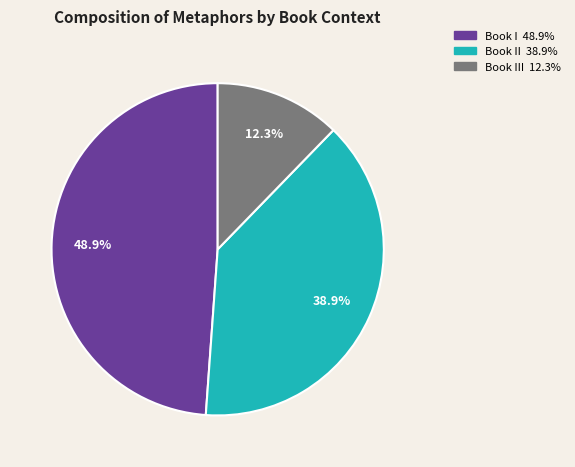

Is there any slice that represents more than half of the pie?

No